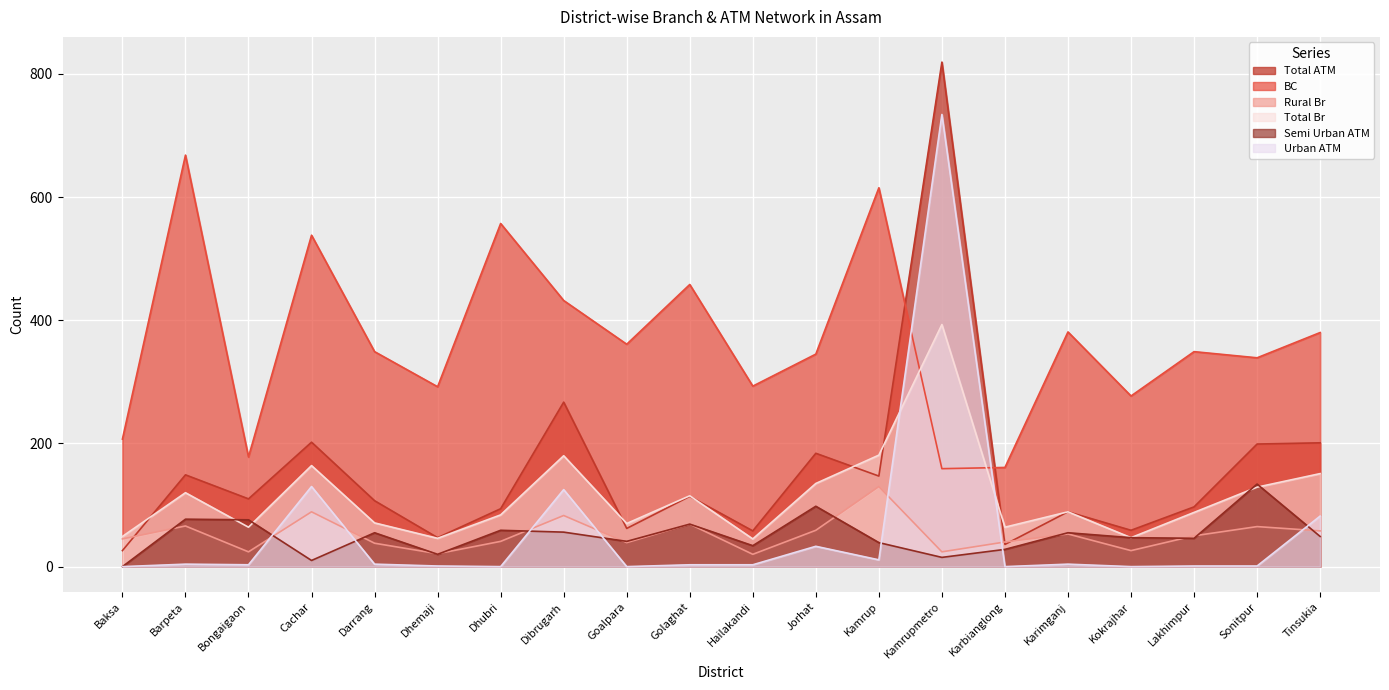

What is the total value across all series at Darrang?

624